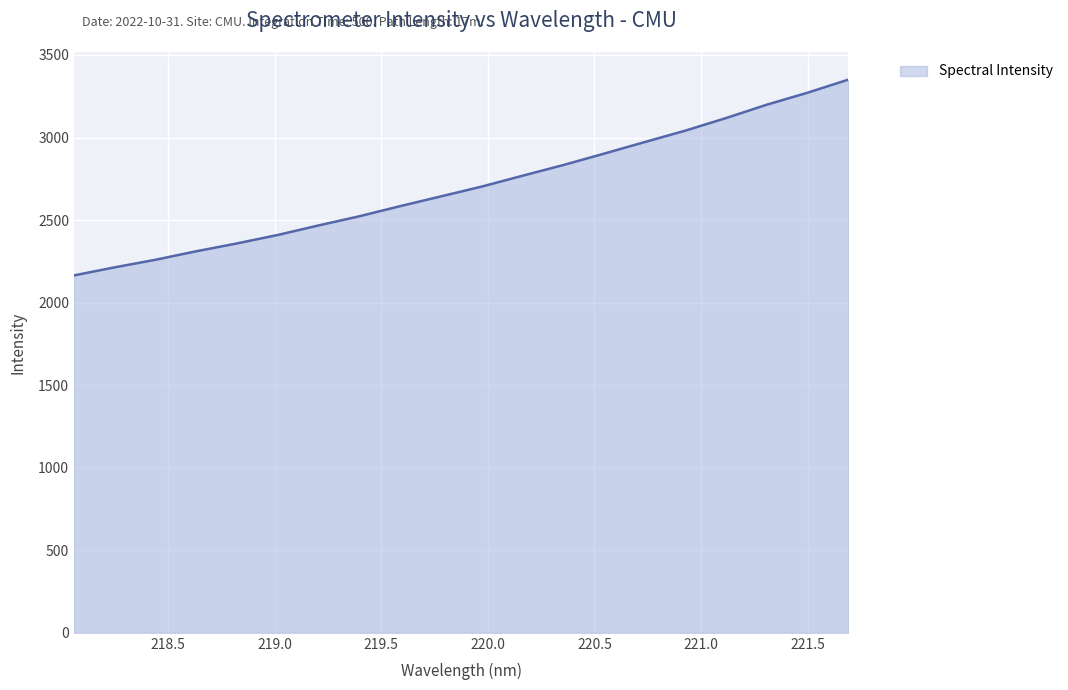

What is the maximum value shown in the chart?

3350.6